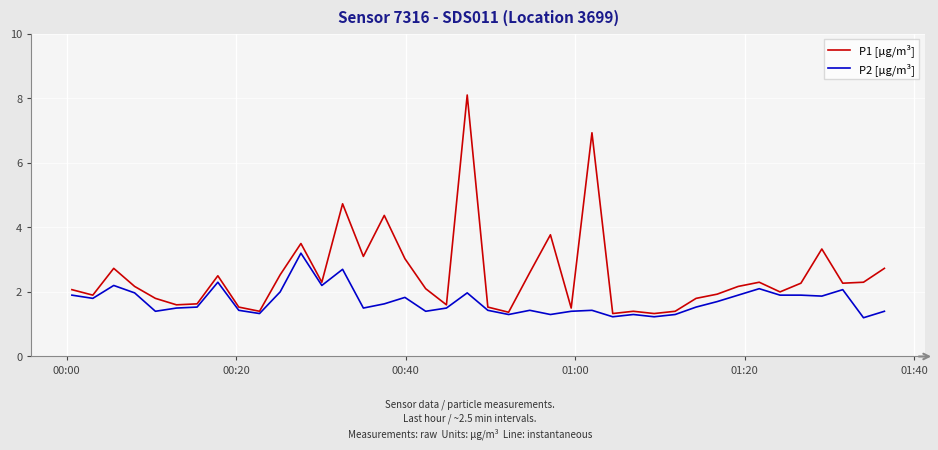

What are all the series names shown in the legend?

P1 [µg/m³], P2 [µg/m³]